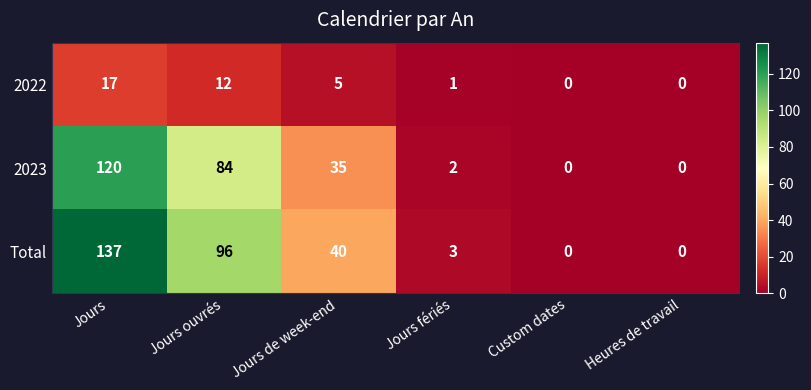

At which category does the chart reach its peak across all series?

Jours